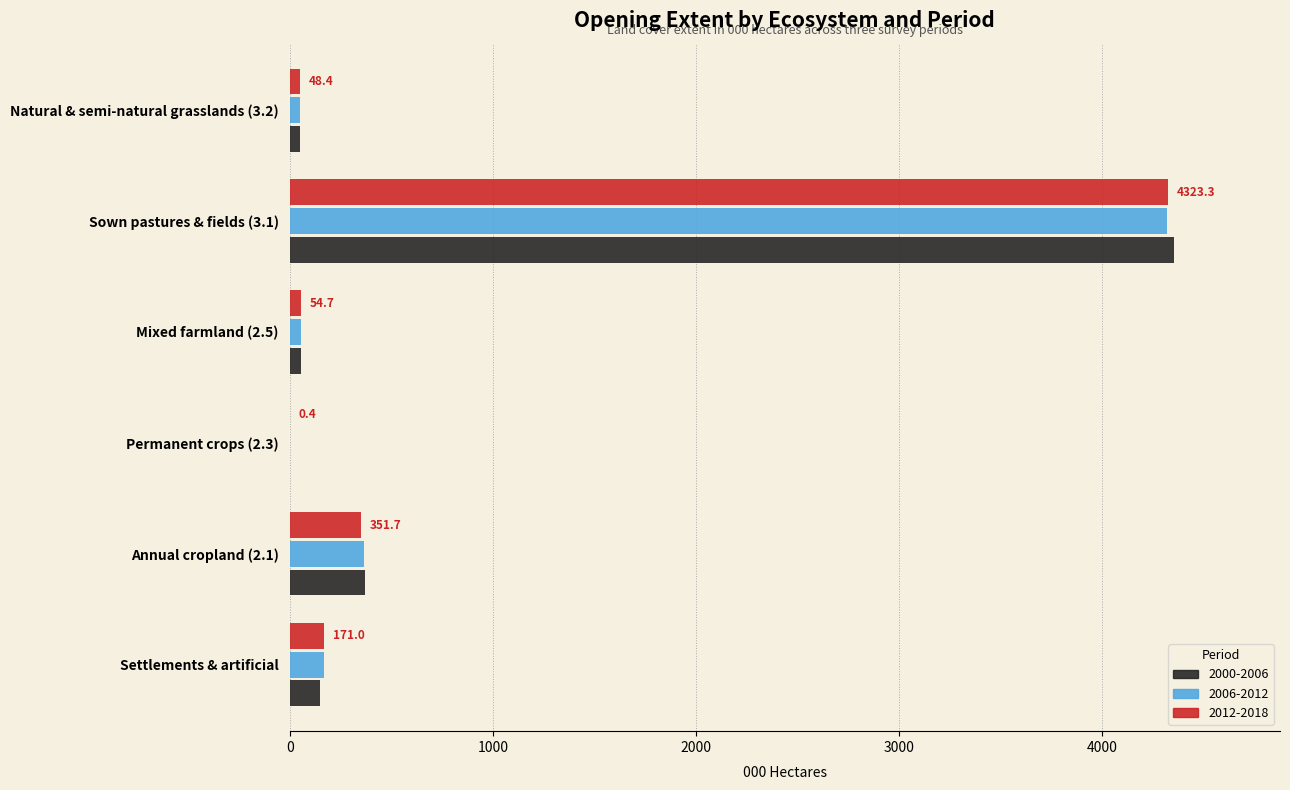

What is the sum of all 2012-2018 values?

4949.5